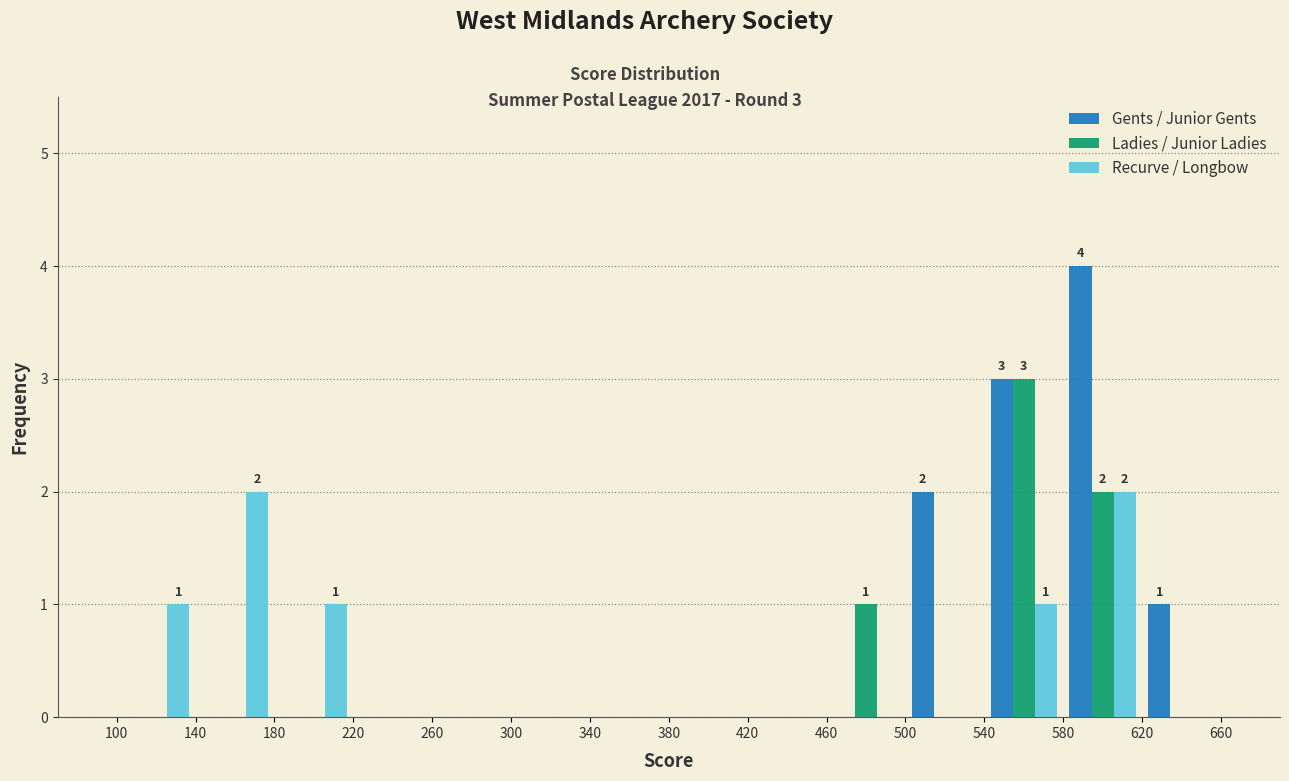

In the Gents / Junior Gents series, which range on the x-axis has the tallest bar?

580 to 620